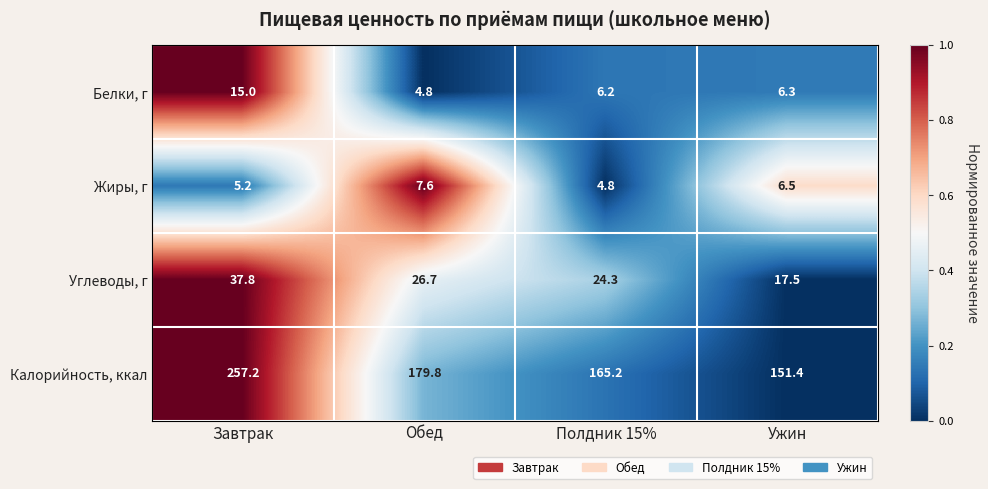

Rank the series at Обед from lowest to highest value.

Белки, г, Жиры, г, Углеводы, г, Калорийность, ккал